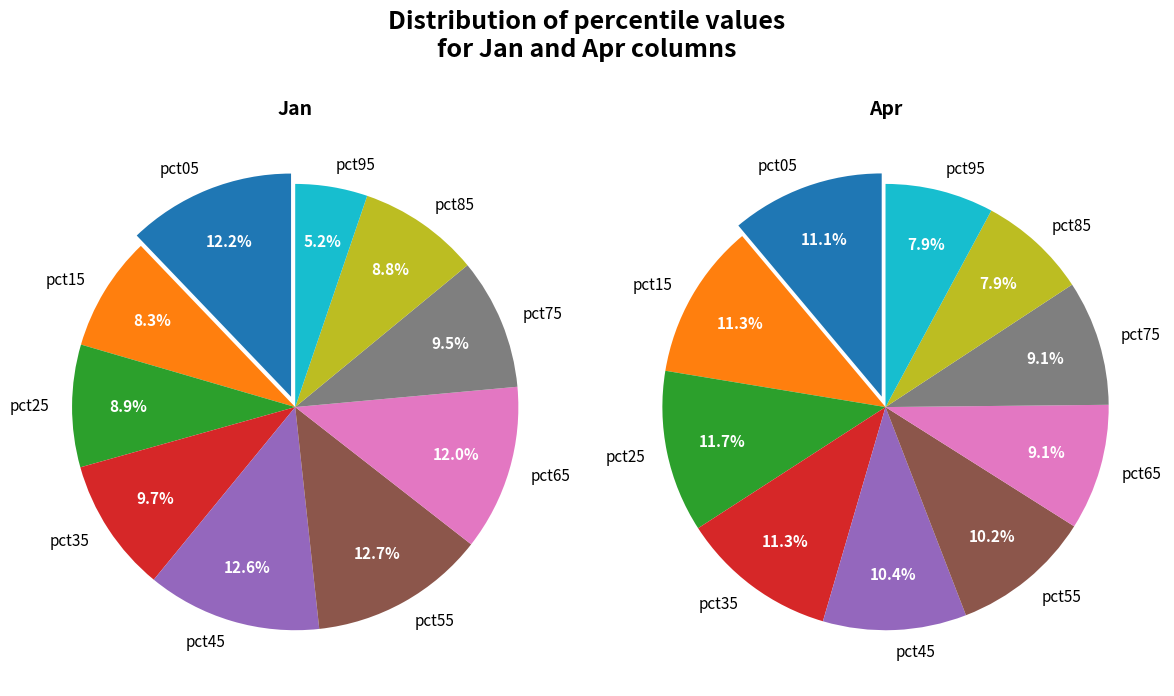

To the nearest percent, what percentage of the pie is 8?

8%